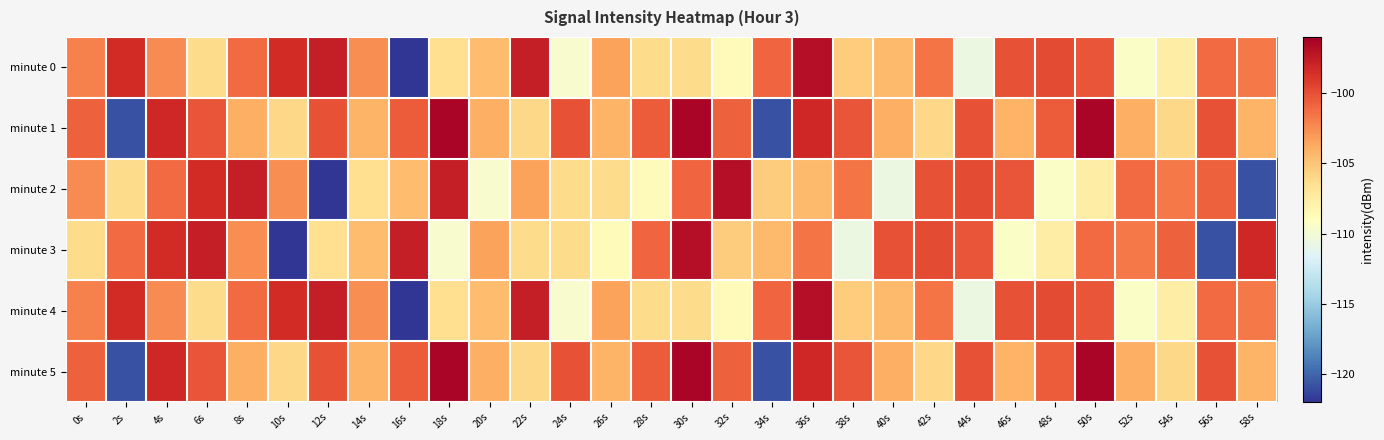

Reading left to right, list all the values displayed in this chart.

minute 0: 0s=-102.0	2s=-98.4	4s=-102.4	6s=-106.2	8s=-101.2	10s=-98.4	12s=-97.7	14s=-102.6	16s=-122.1	18s=-106.4	20s=-104.6	22s=-97.6	24s=-109.7	26s=-103.4	28s=-106.2	30s=-106.2	32s=-108.8	34s=-100.9	36s=-96.8	38s=-105.3	40s=-104.5	42s=-101.5	44s=-110.5	46s=-100.2	48s=-99.9	50s=-100.2	52s=-109.4	54s=-107.6	56s=-101.2	58s=-101.8
minute 1: 0s=-100.7	2s=-120.8	4s=-98.2	6s=-100.2	8s=-103.9	10s=-106.0	12s=-100.2	14s=-104.1	16s=-100.5	18s=-96.4	20s=-103.9	22s=-106.0	24s=-100.2	26s=-104.1	28s=-100.5	30s=-96.4	32s=-100.7	34s=-120.8	36s=-98.2	38s=-100.2	40s=-103.9	42s=-106.0	44s=-100.2	46s=-104.1	48s=-100.5	50s=-96.4	52s=-103.9	54s=-106.0	56s=-100.2	58s=-104.1
minute 2: 0s=-102.4	2s=-106.2	4s=-101.2	6s=-98.4	8s=-97.7	10s=-102.6	12s=-122.1	14s=-106.4	16s=-104.6	18s=-97.6	20s=-109.7	22s=-103.4	24s=-106.2	26s=-106.2	28s=-108.8	30s=-100.9	32s=-96.8	34s=-105.3	36s=-104.5	38s=-101.5	40s=-110.5	42s=-100.2	44s=-99.9	46s=-100.2	48s=-109.4	50s=-107.6	52s=-101.2	54s=-101.8	56s=-100.7	58s=-120.8
minute 3: 0s=-106.2	2s=-101.2	4s=-98.4	6s=-97.7	8s=-102.6	10s=-122.1	12s=-106.4	14s=-104.6	16s=-97.6	18s=-109.7	20s=-103.4	22s=-106.2	24s=-106.2	26s=-108.8	28s=-100.9	30s=-96.8	32s=-105.3	34s=-104.5	36s=-101.5	38s=-110.5	40s=-100.2	42s=-99.9	44s=-100.2	46s=-109.4	48s=-107.6	50s=-101.2	52s=-101.8	54s=-100.7	56s=-120.8	58s=-98.2
minute 4: 0s=-102.0	2s=-98.4	4s=-102.4	6s=-106.2	8s=-101.2	10s=-98.4	12s=-97.7	14s=-102.6	16s=-122.1	18s=-106.4	20s=-104.6	22s=-97.6	24s=-109.7	26s=-103.4	28s=-106.2	30s=-106.2	32s=-108.8	34s=-100.9	36s=-96.8	38s=-105.3	40s=-104.5	42s=-101.5	44s=-110.5	46s=-100.2	48s=-99.9	50s=-100.2	52s=-109.4	54s=-107.6	56s=-101.2	58s=-101.8
minute 5: 0s=-100.7	2s=-120.8	4s=-98.2	6s=-100.2	8s=-103.9	10s=-106.0	12s=-100.2	14s=-104.1	16s=-100.5	18s=-96.4	20s=-103.9	22s=-106.0	24s=-100.2	26s=-104.1	28s=-100.5	30s=-96.4	32s=-100.7	34s=-120.8	36s=-98.2	38s=-100.2	40s=-103.9	42s=-106.0	44s=-100.2	46s=-104.1	48s=-100.5	50s=-96.4	52s=-103.9	54s=-106.0	56s=-100.2	58s=-104.1